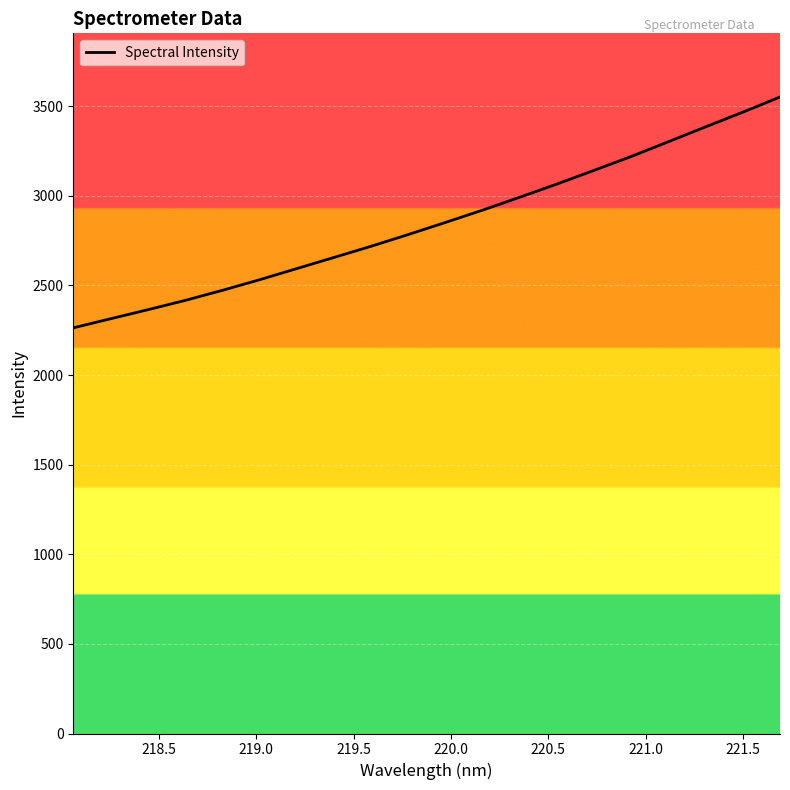

What is the minimum value shown in the chart?

2263.6